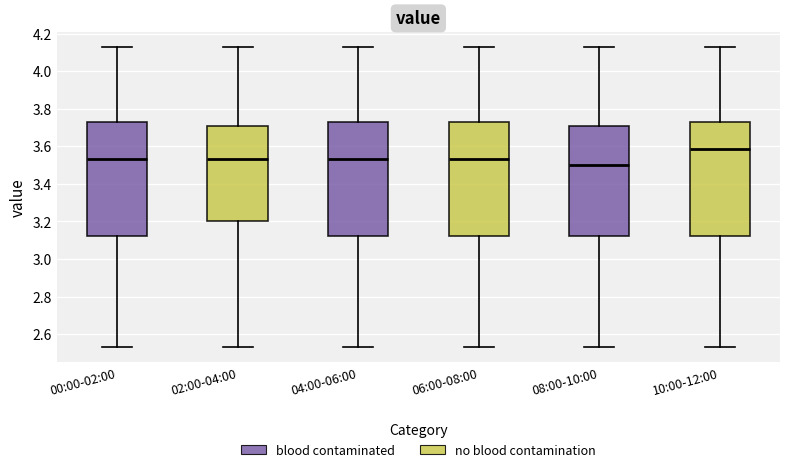

Which box's median line is the lowest?

08:00-10:00